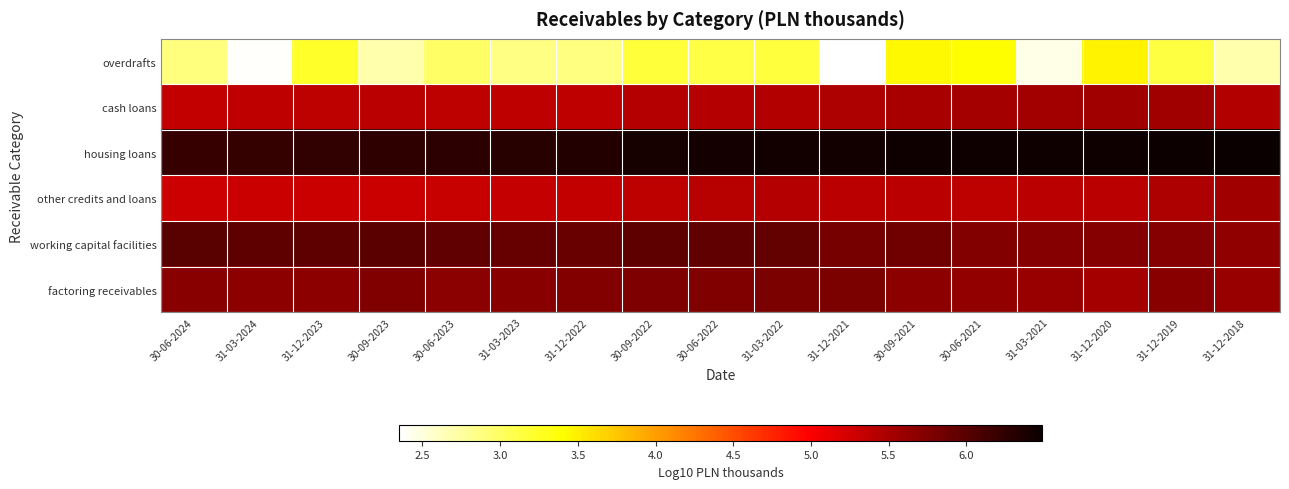

Which series has the largest total across all categories?

housing loans